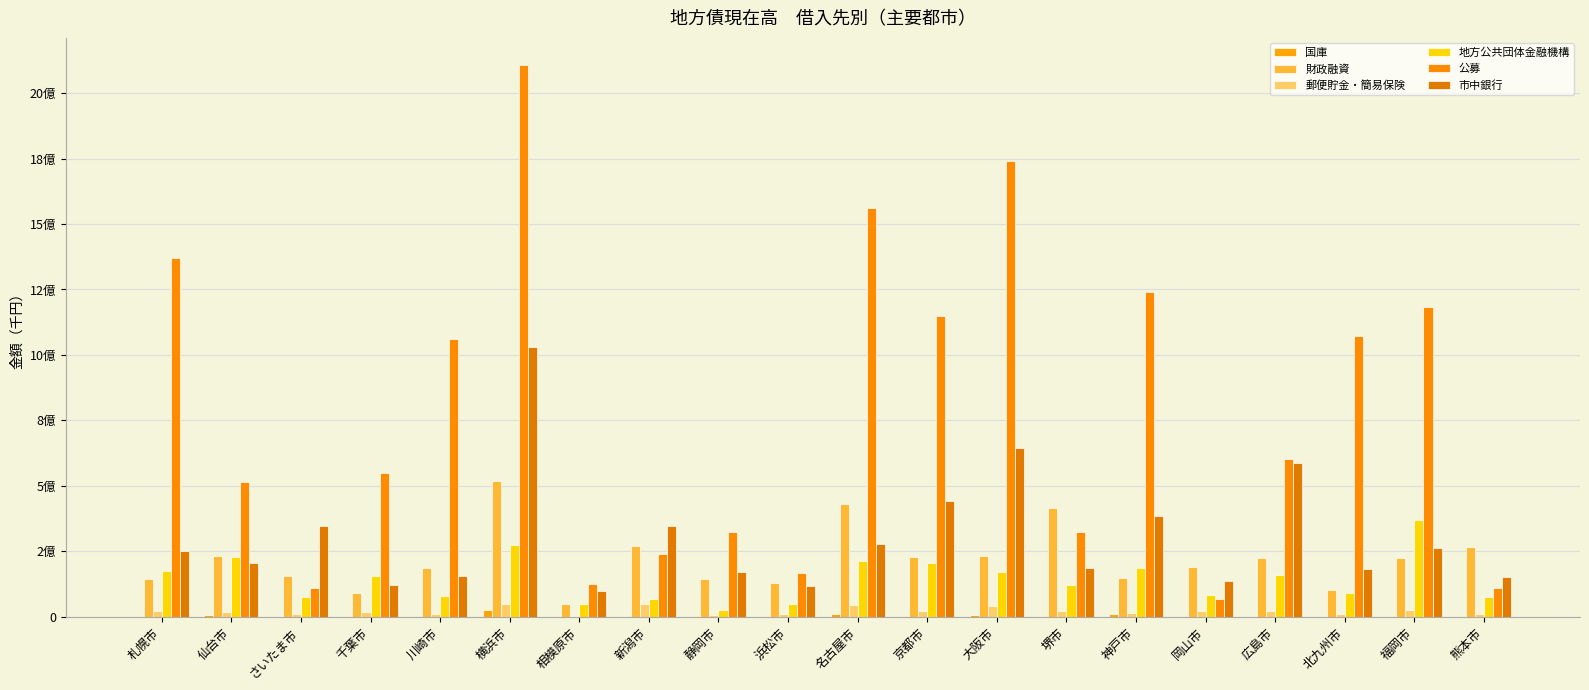

Does the chart contain stacked bars?

No